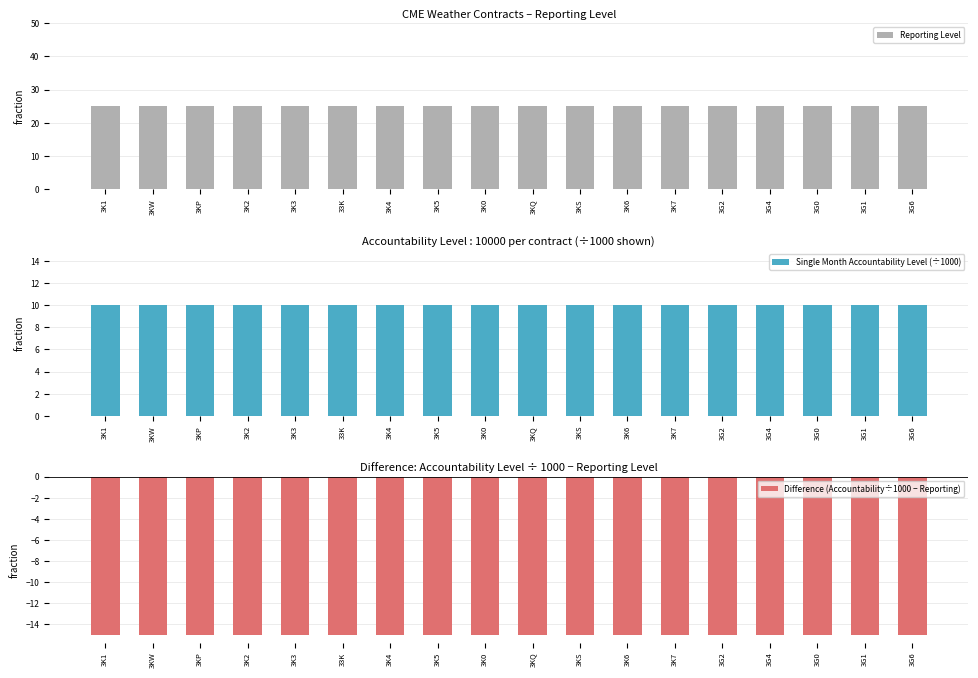

What are all the series names shown in the legend?

Reporting Level, Single Month Accountability Level (÷1000), Difference (Accountability÷1000 − Reporting)